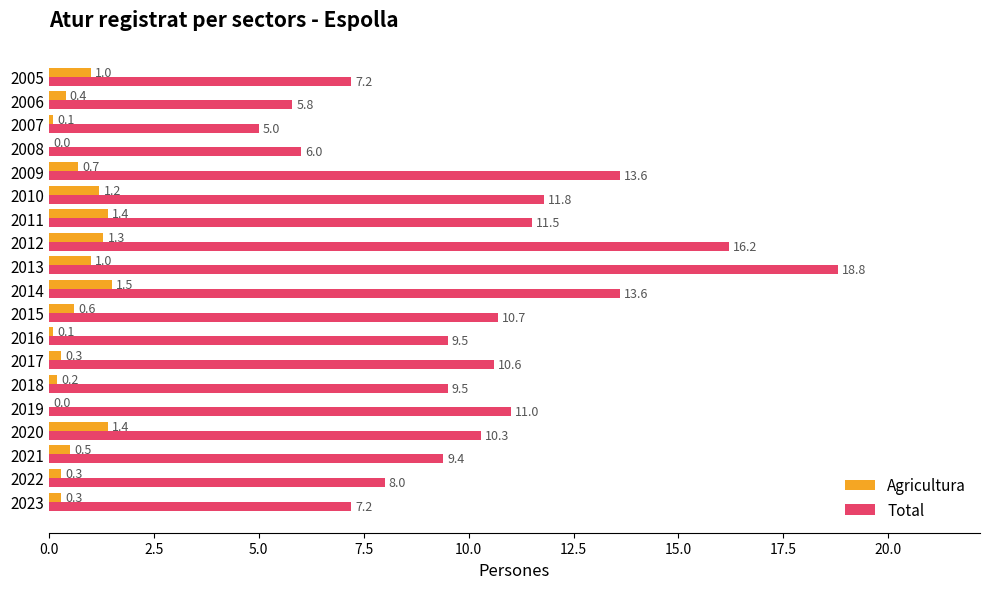

What is the greatest value displayed?

18.8